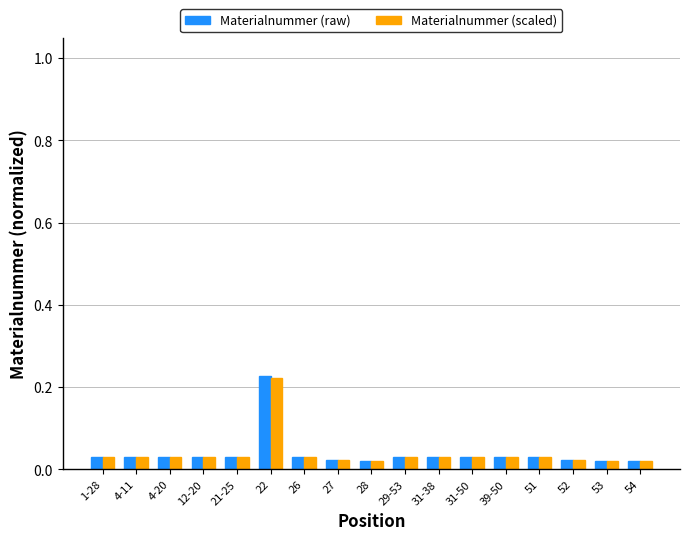

What is the sum of all Materialnummer (raw) values?

0.7